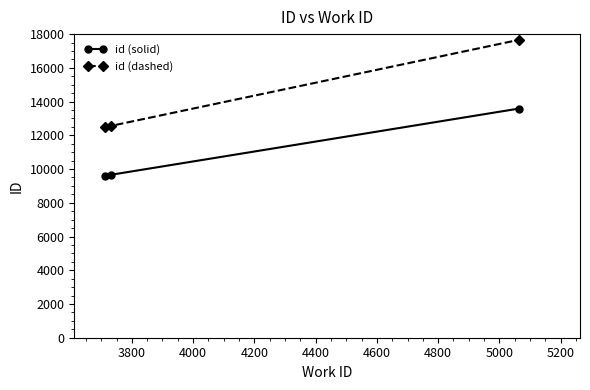

What is the difference between the maximum and minimum values in the id (solid) series?

3979.0